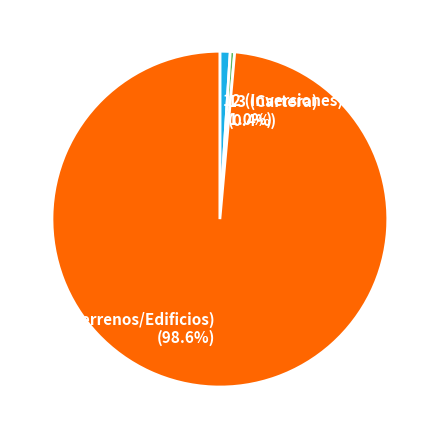

What percentage do 15 (Terrenos/Edificios) and 13 (Cartera) together represent?

99.0%